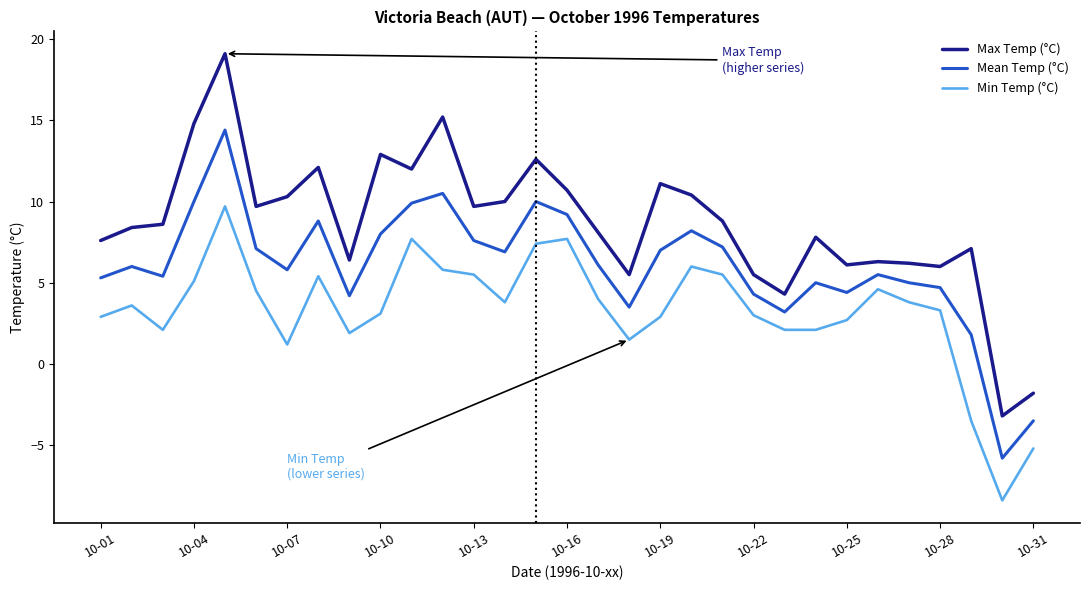

Rank the series by their average value, from highest to lowest.

Max Temp (°C), Mean Temp (°C), Min Temp (°C)